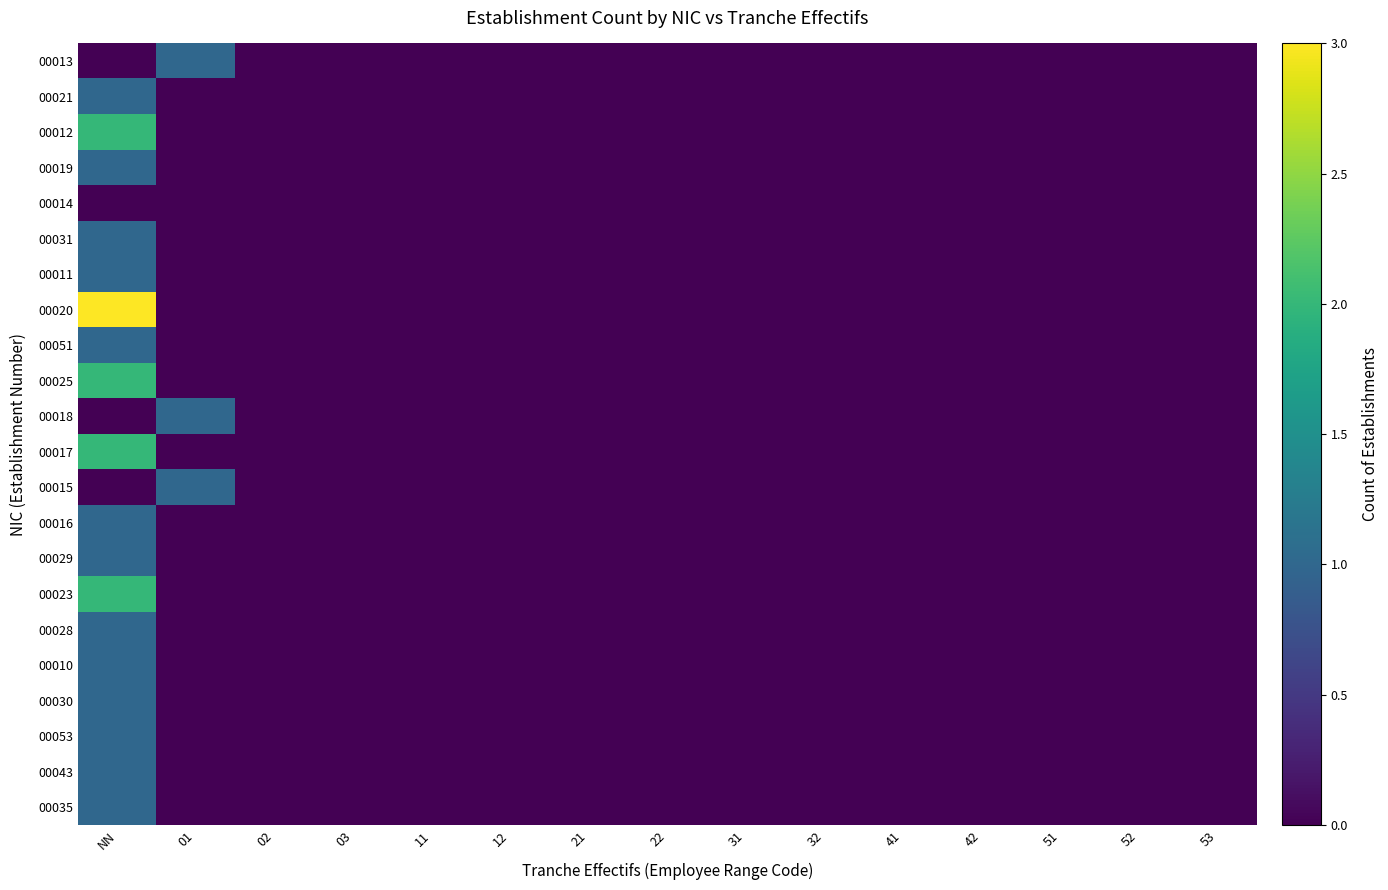

Which series has the widest spread of values?

00020